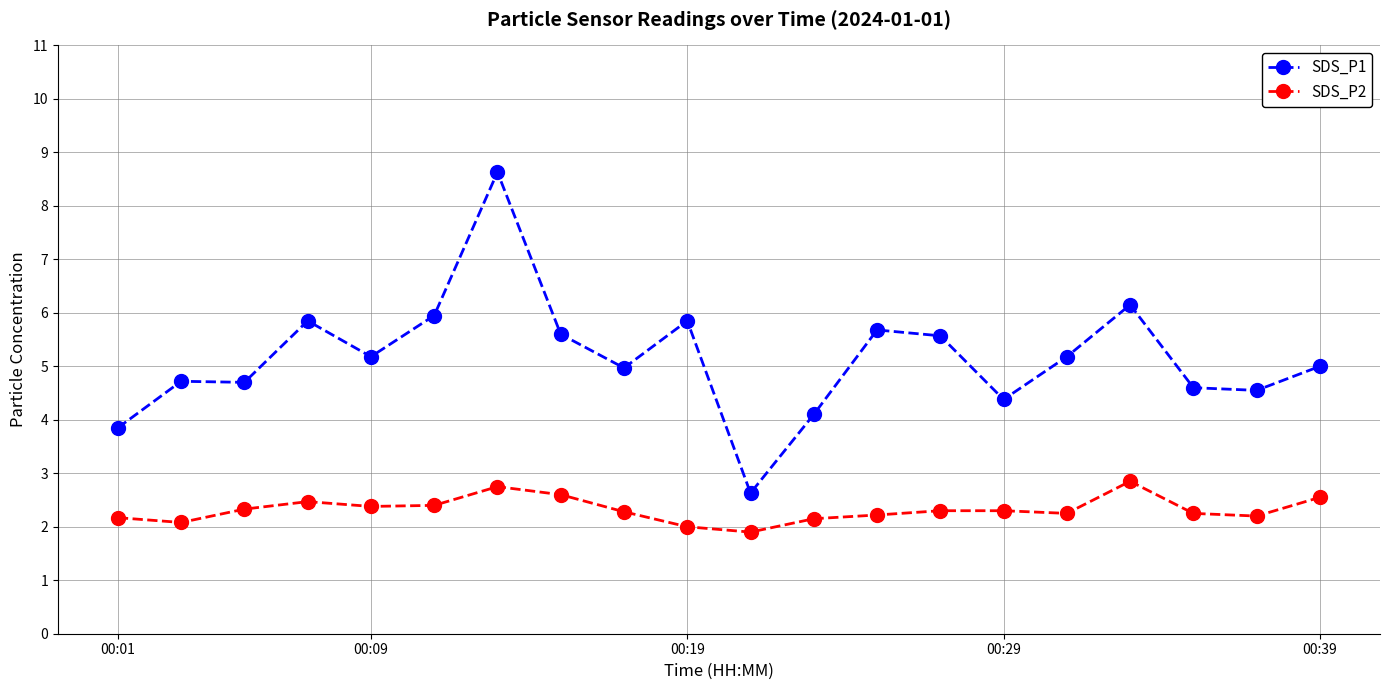

What is the maximum value for SDS_P2?

2.9